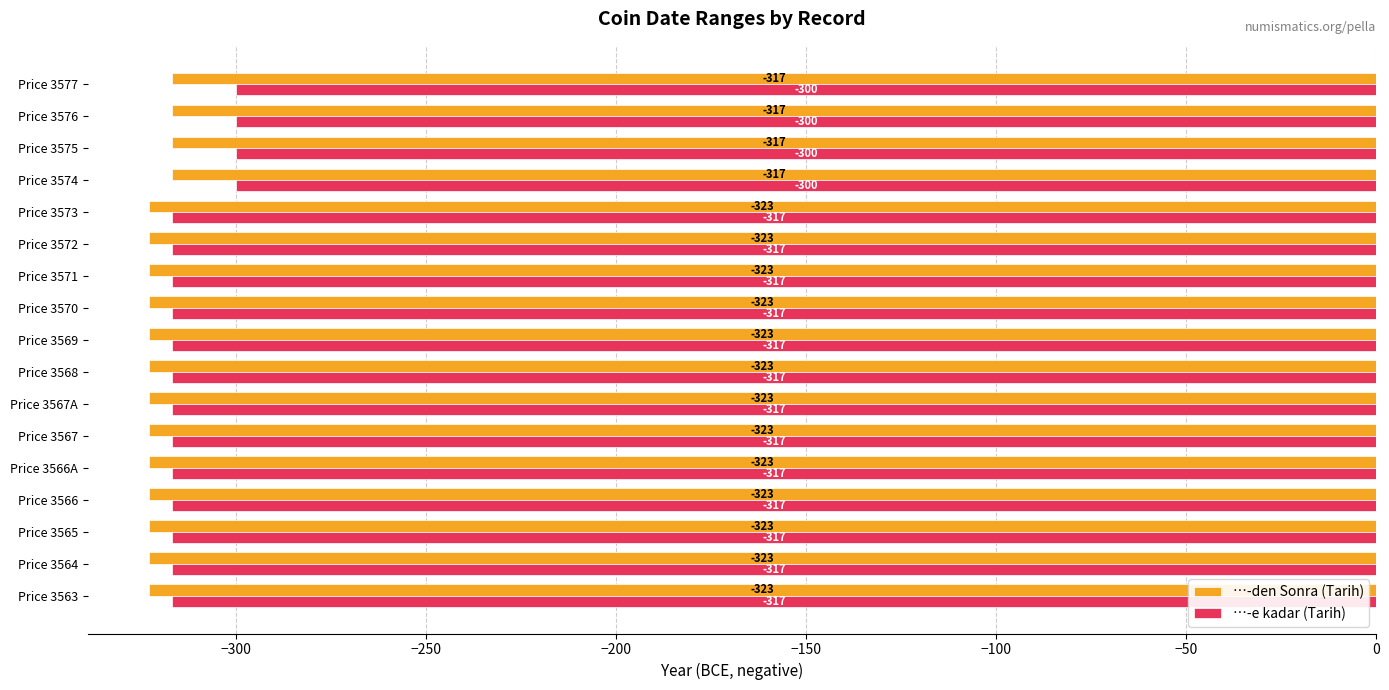

Which series has the widest spread of values?

…-e kadar (Tarih)